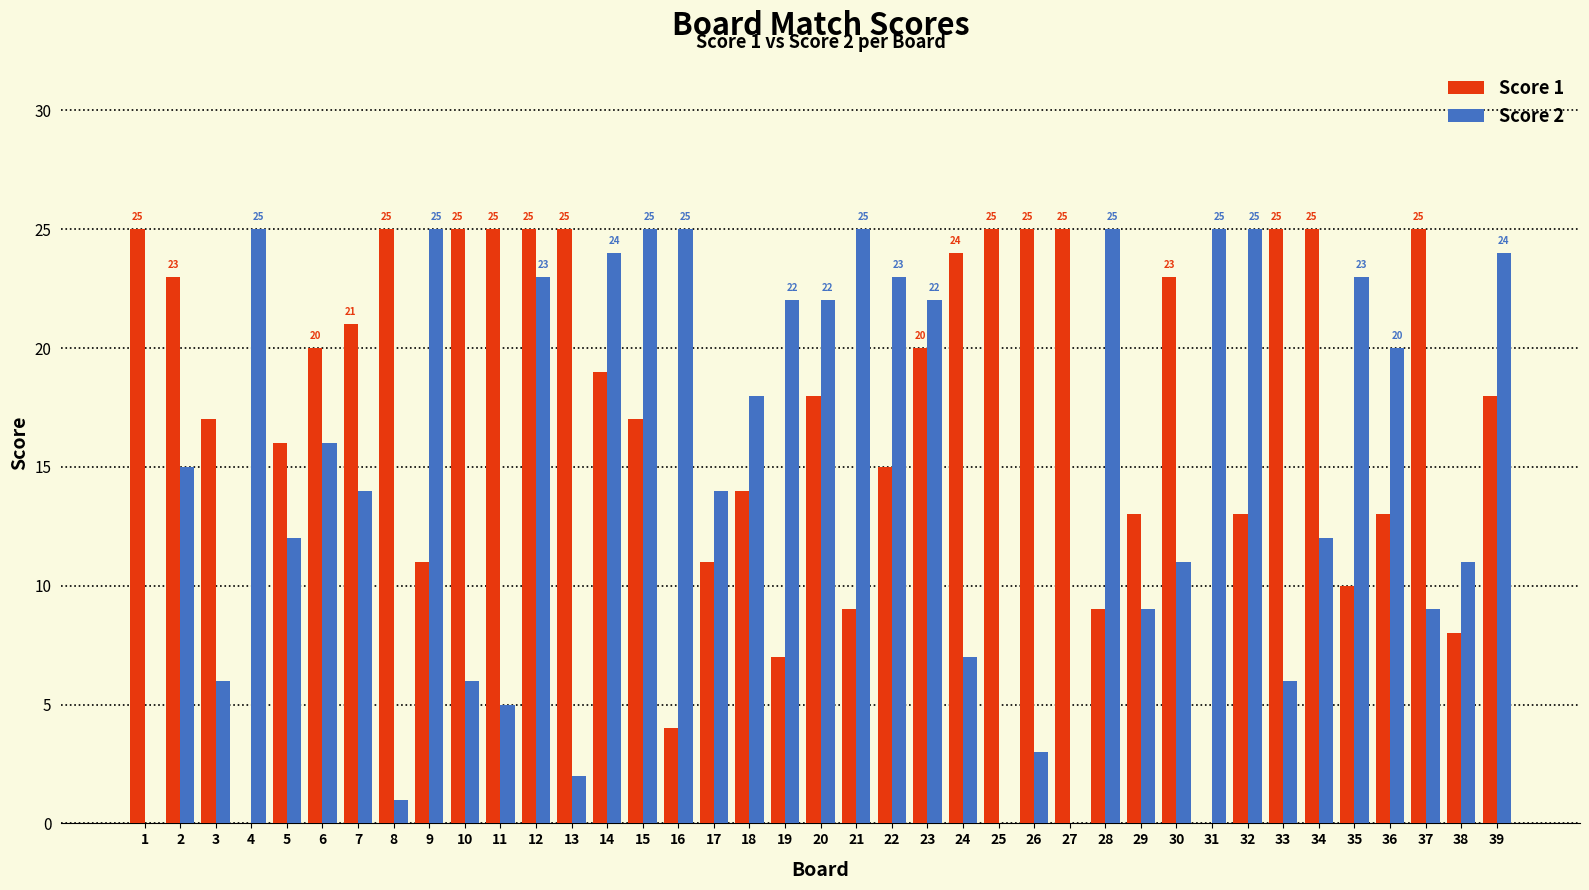

What is the maximum value shown in the chart?

25